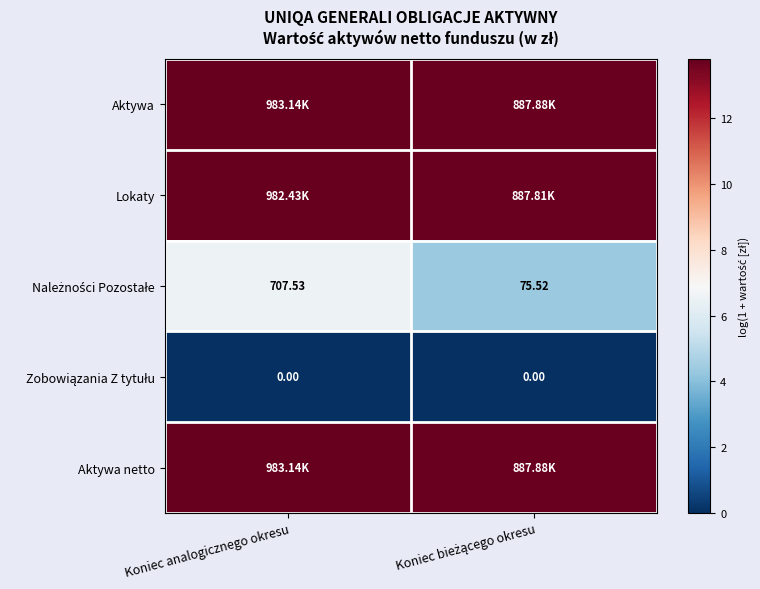

What is the minimum value for Aktywa?

13.7